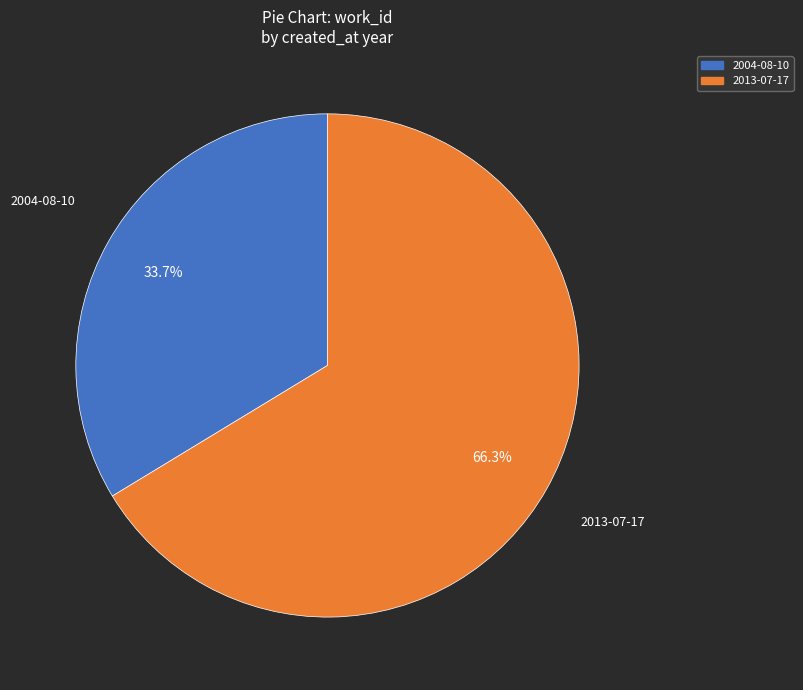

Is it true that 2013 is 66% of the pie?

True